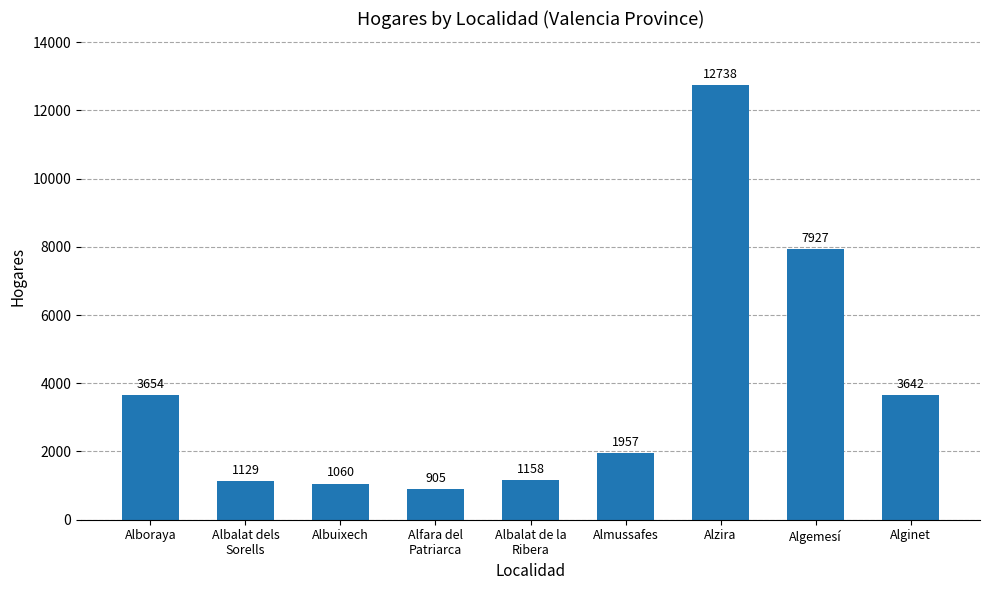

What is the approximate value at Alzira?

12738